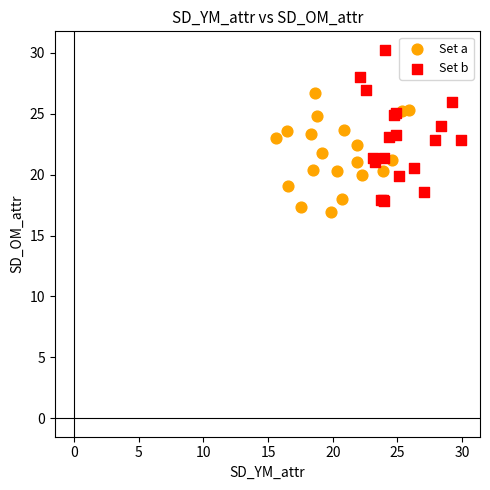

Which series contains the highest Y value?

Set b